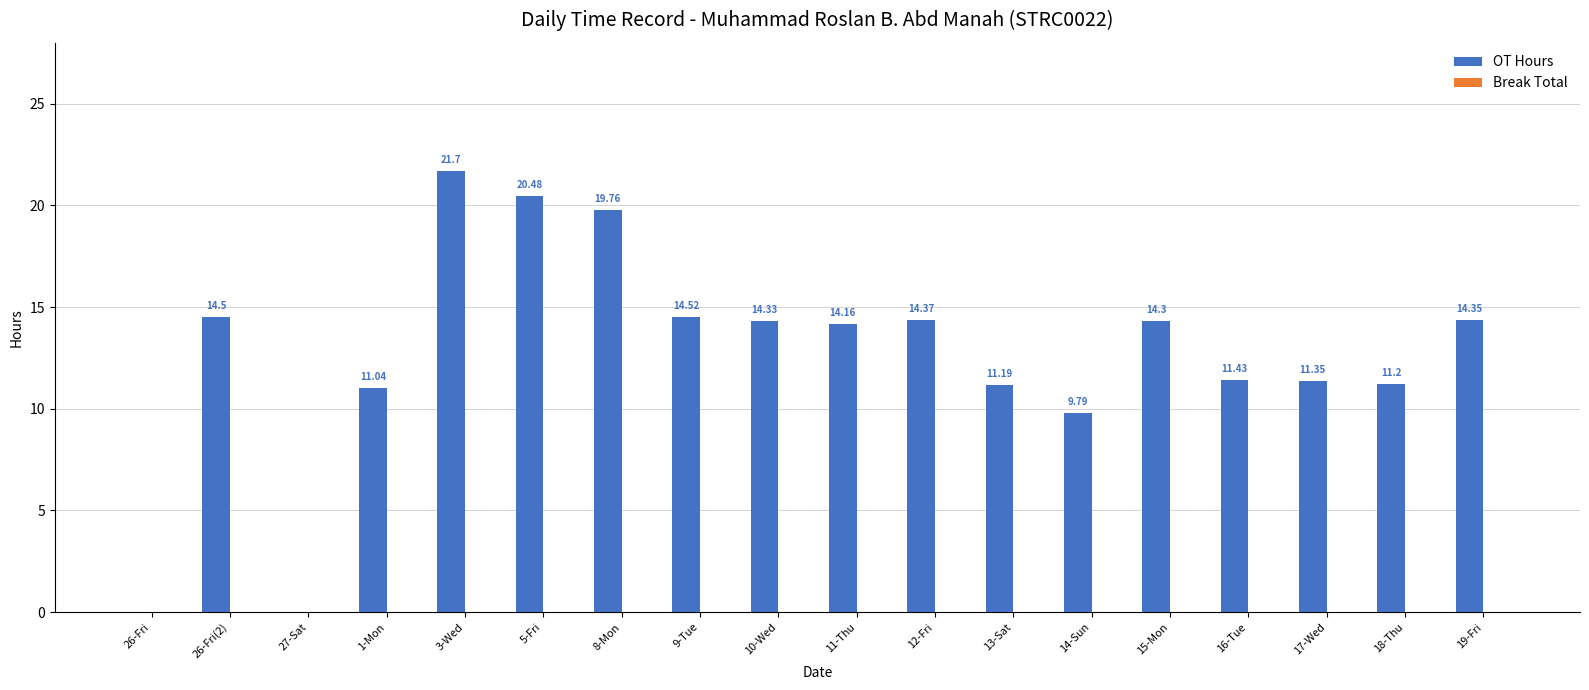

What is the change in value from 26-Fri(2) to 27-Sat?

-14.5